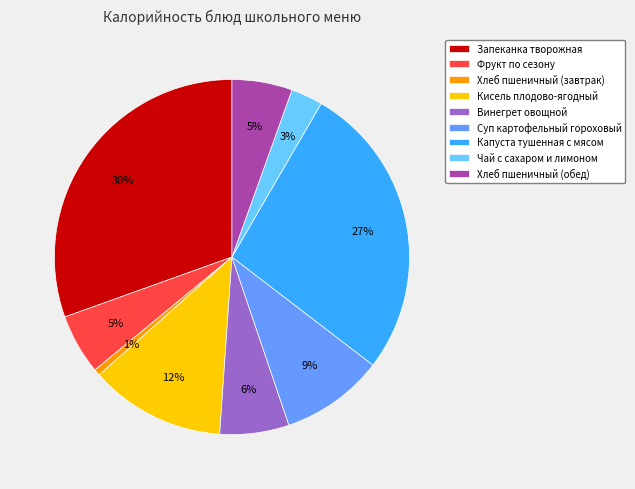

Which has a higher value, Хлеб пшеничный (обед) or Винегрет овощной?

Винегрет овощной